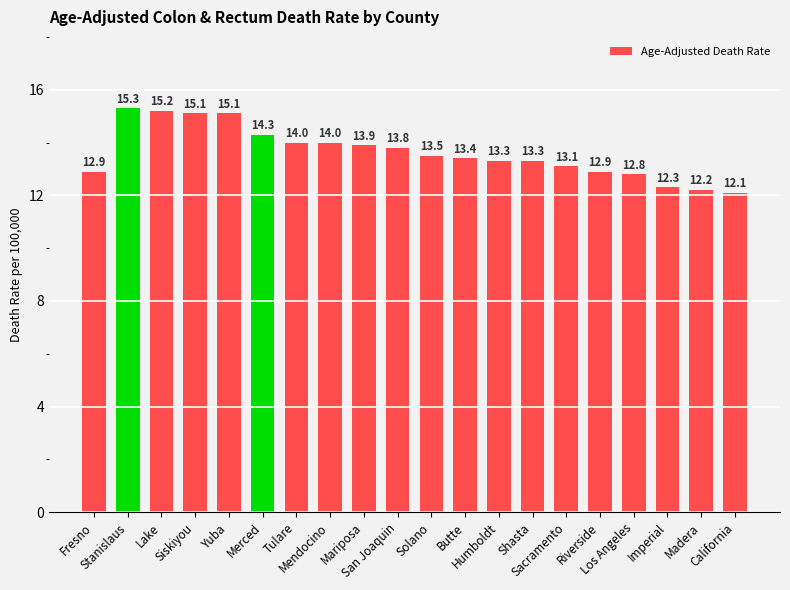

Reading right to left, extract all data points from this chart.

California=12.1	Madera=12.2	Imperial=12.3	Los Angeles=12.8	Riverside=12.9	Sacramento=13.1	Shasta=13.3	Humboldt=13.3	Butte=13.4	Solano=13.5	San Joaquin=13.8	Mariposa=13.9	Mendocino=14.0	Tulare=14.0	Merced=14.3	Yuba=15.1	Siskiyou=15.1	Lake=15.2	Stanislaus=15.3	Fresno=12.9